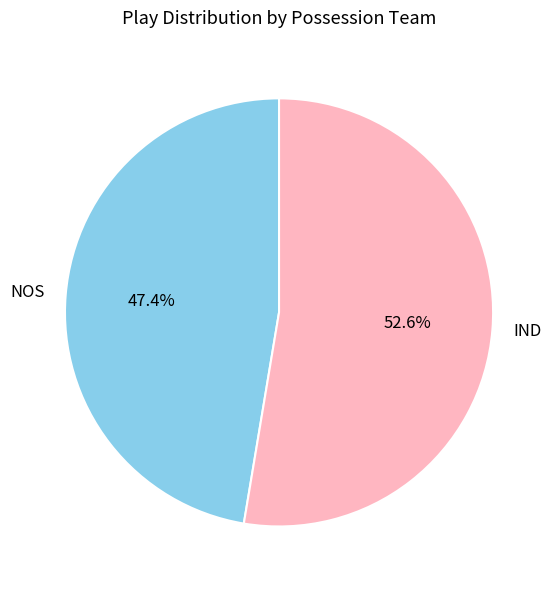

What is the total percentage of IND and NOS?

100.0%